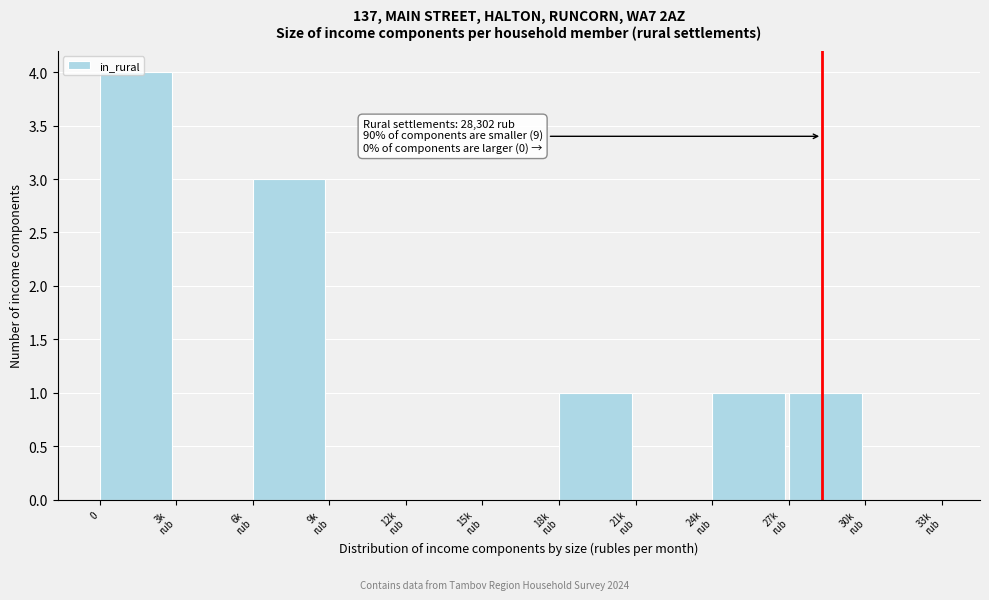

True or false: the data shows 6 at 0.

False